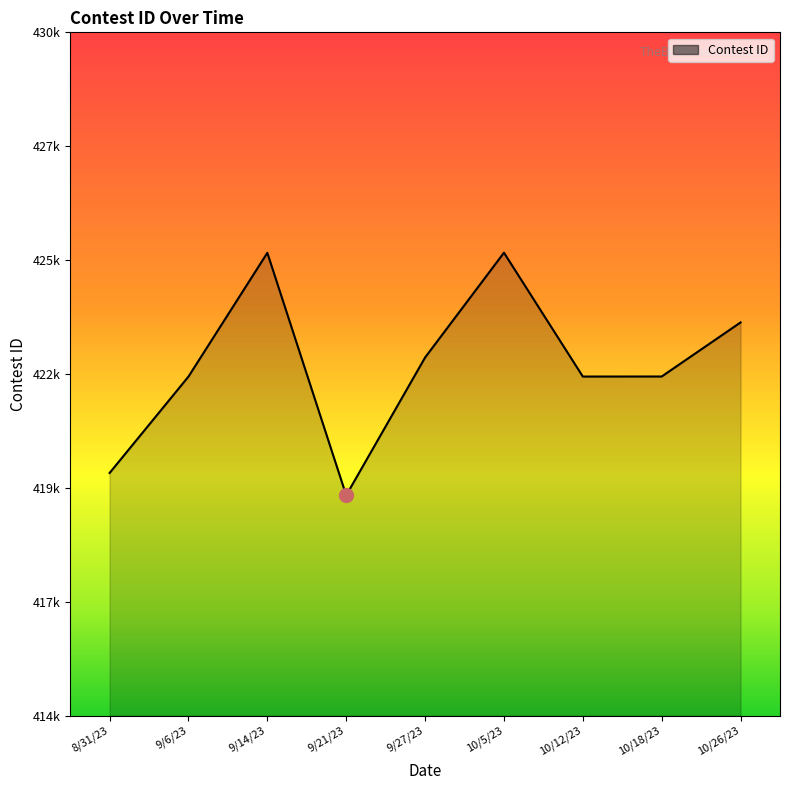

Does the chart have visible grid lines?

No